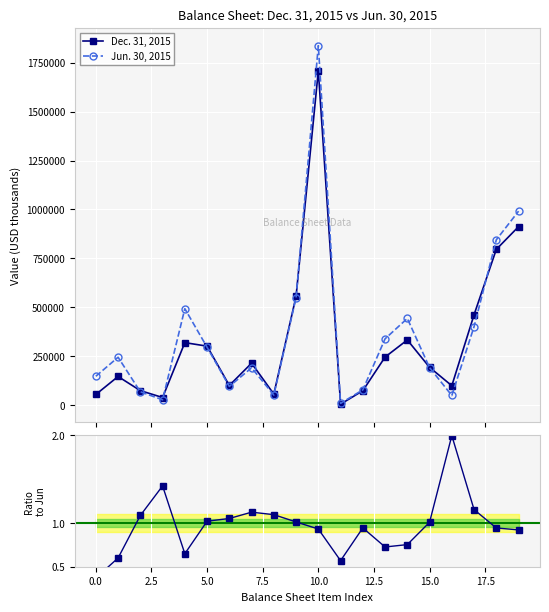

True or false: Jun. 30, 2015 has more than 1 points higher than both neighbors.

True